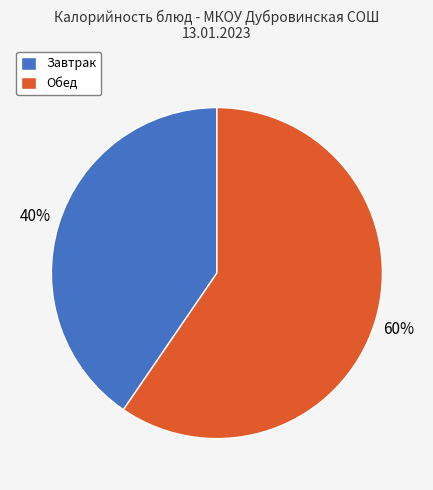

Is there a majority slice in this chart?

Yes